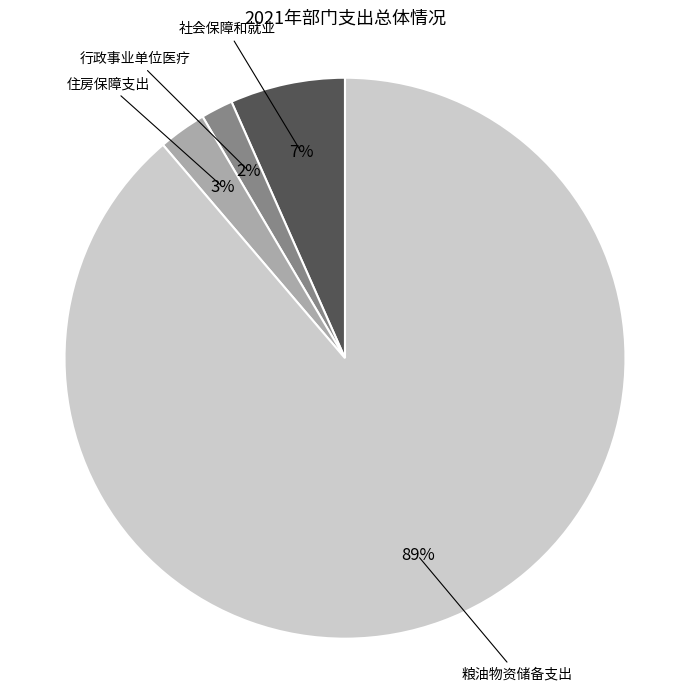

Count the number of slices in the pie.

4